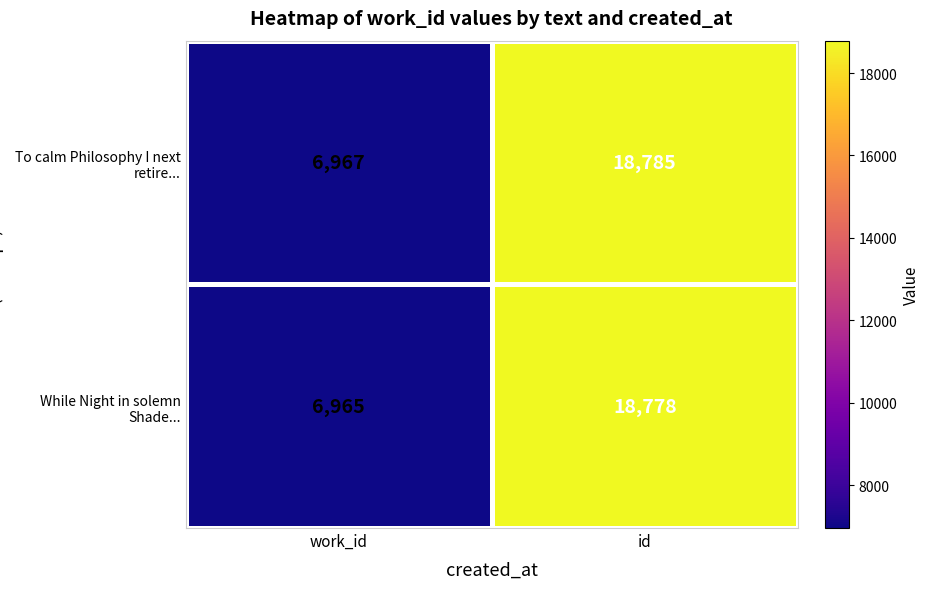

Reading right to left, what are all the values shown in this chart?

To calm Philosophy I next retire...: id=18785	work_id=6967
While Night in solemn Shade...: id=18778	work_id=6965